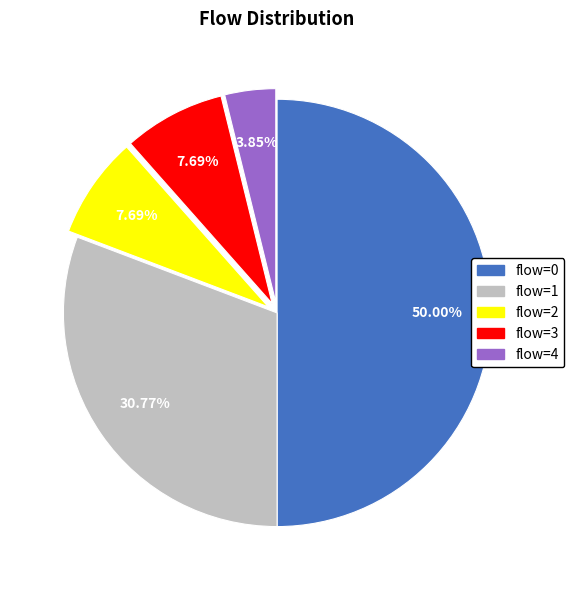

How many slices are in this pie chart?

5